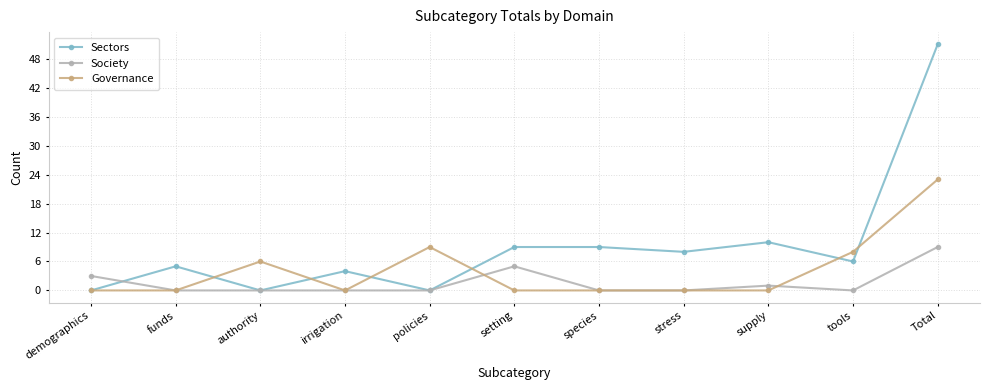

What is the total value across all series at setting?

14